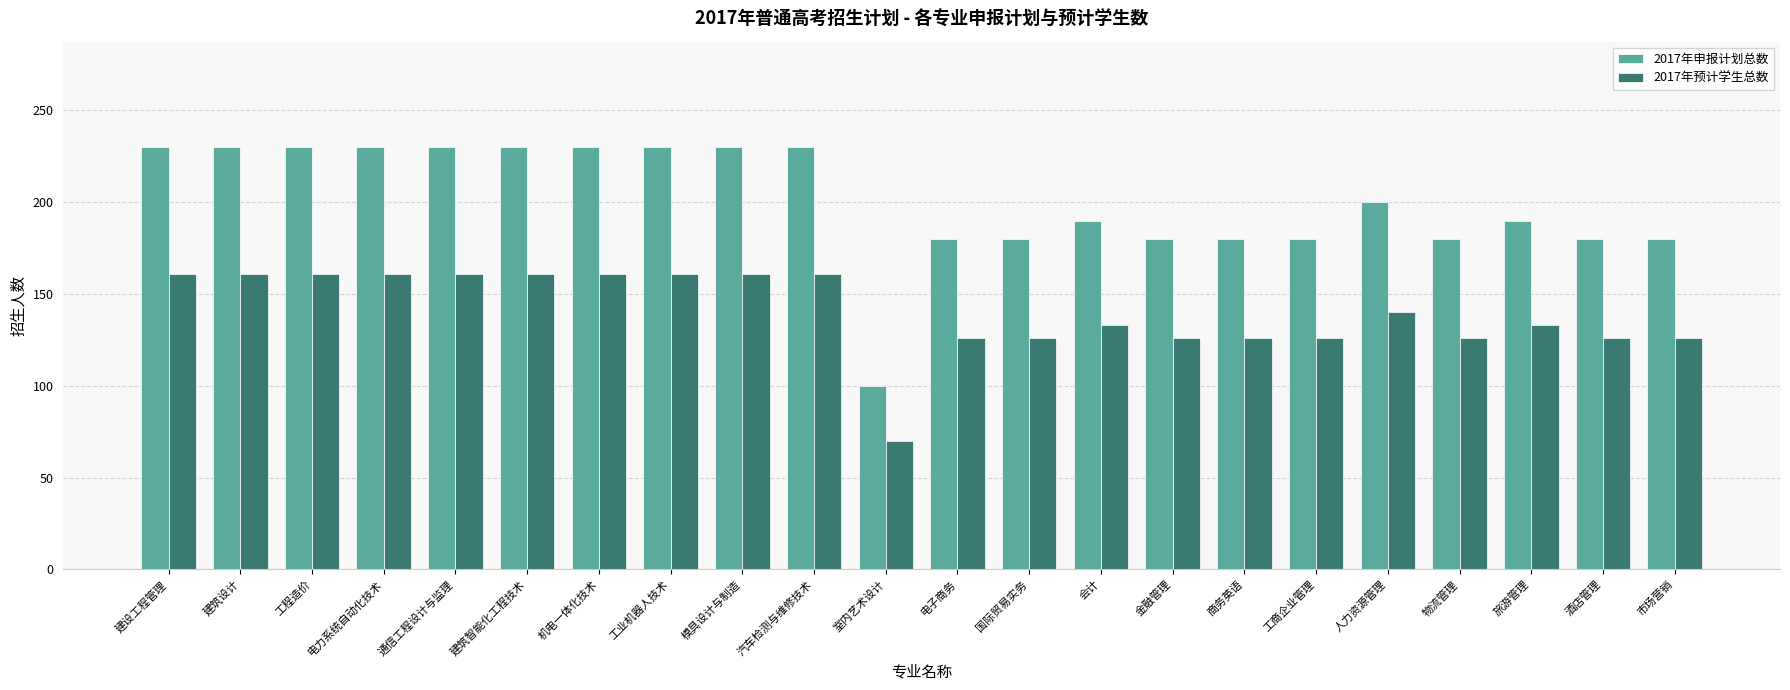

Is it true that 2017年预计学生总数 equals 68 at 商务英语?

False